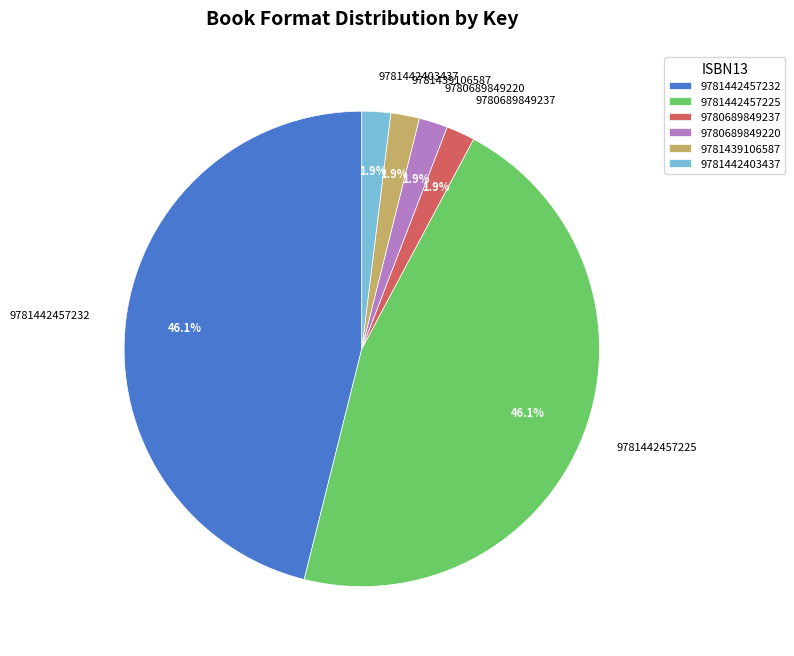

Is the sum of 9781442457232 and 9781439106587 greater than half?

No